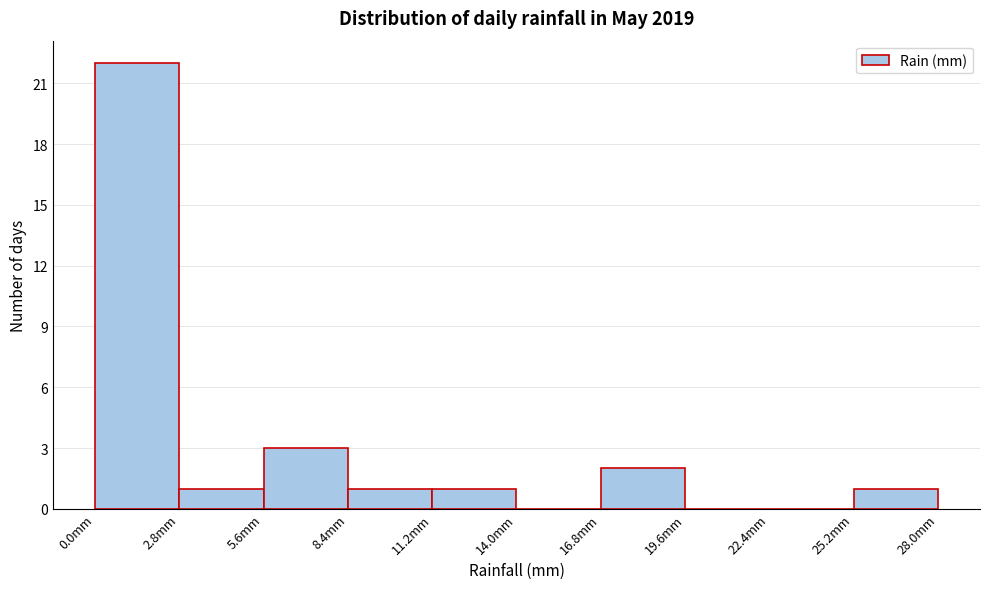

Reading left to right, transcribe this chart: for each bar, give the range it covers on the x-axis and its height. Neither the bar edges nor the heights are printed on the chart, so give them approximately, as read against the axes.

0.0 to 2.8: 22
2.8 to 5.6: 1
5.6 to 8.4: 3
8.4 to 11.2: 1
11.2 to 14.0: 1
14.0 to 16.8: 0
16.8 to 19.6: 2
19.6 to 22.4: 0
22.4 to 25.2: 0
25.2 to 28.0: 1